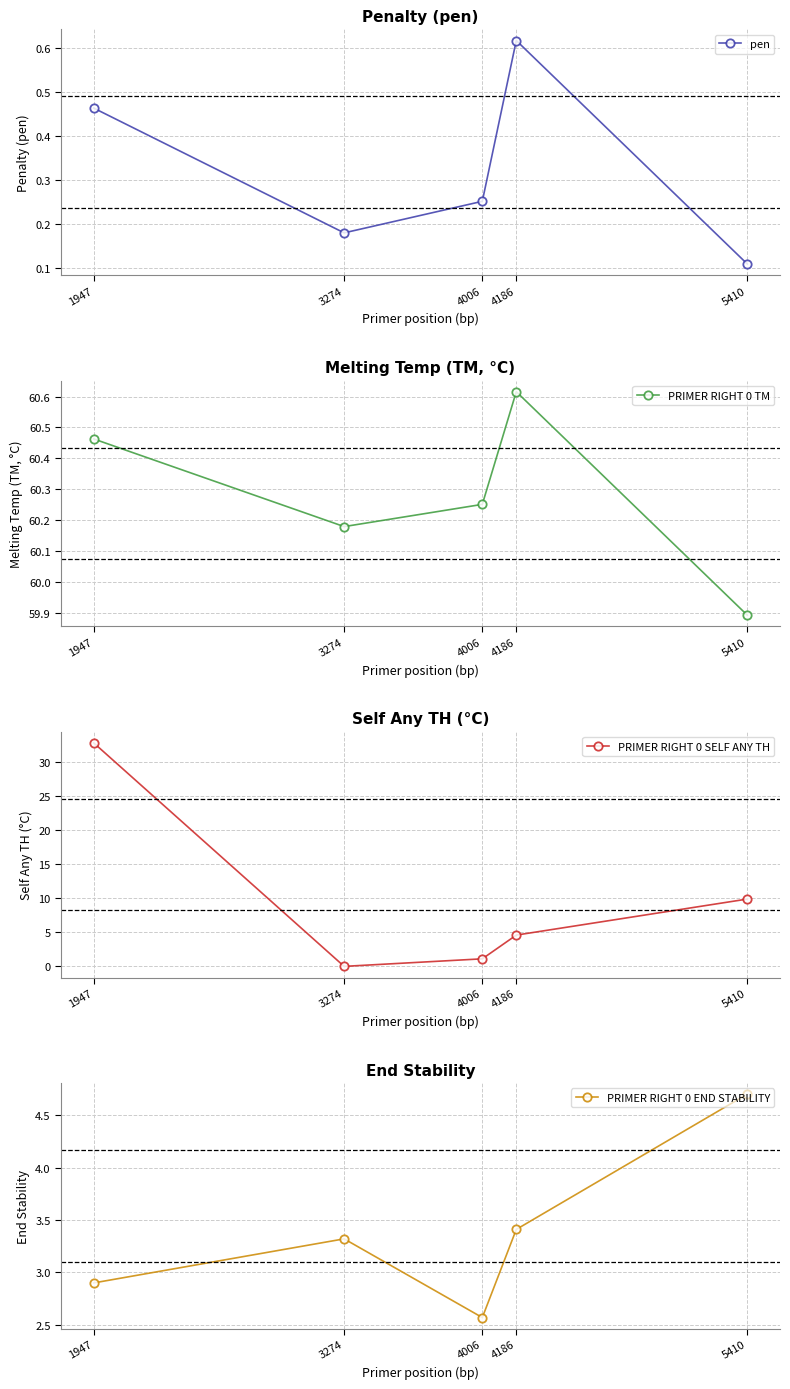

True or false: PRIMER RIGHT 0 TM and PRIMER RIGHT 0 END STABILITY cross at least once.

False